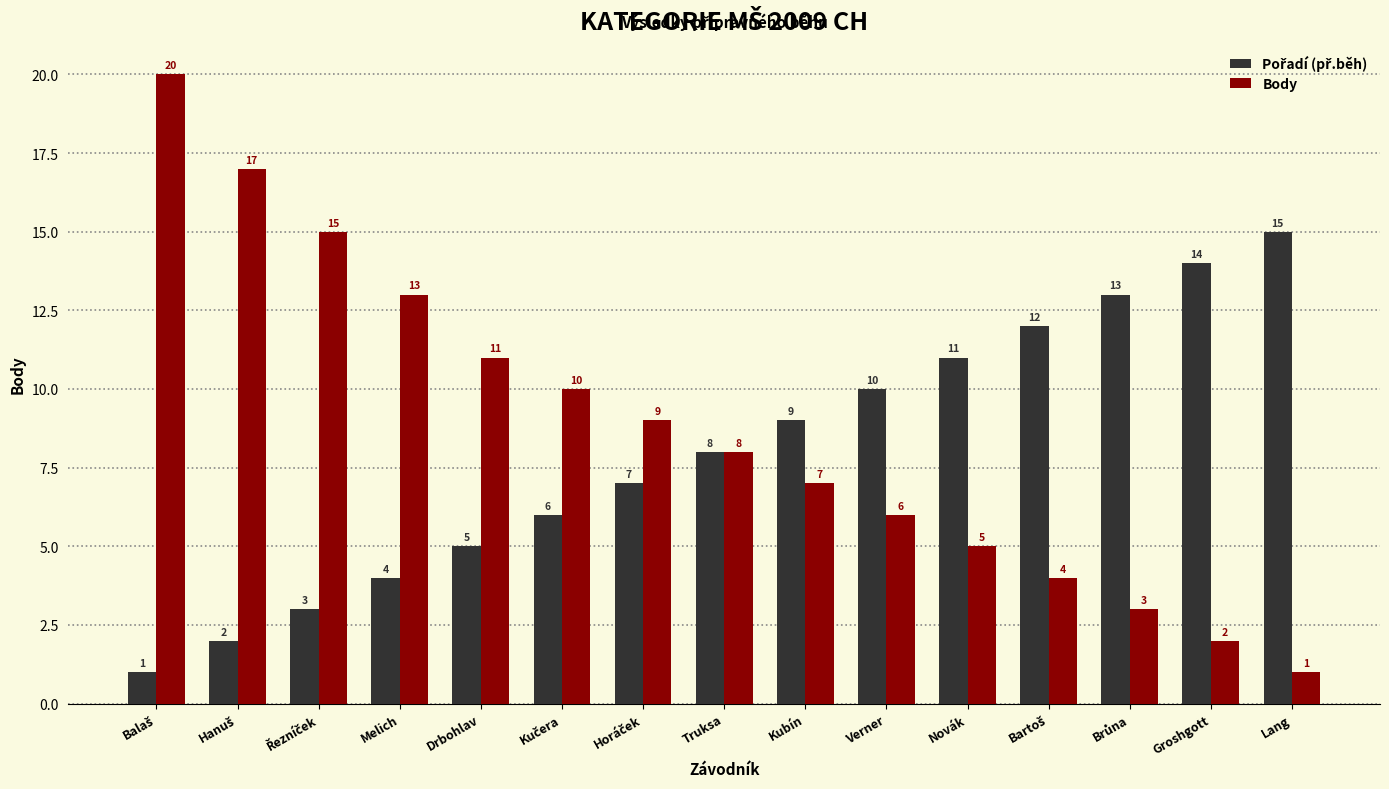

Which series has the largest total across all categories?

Body